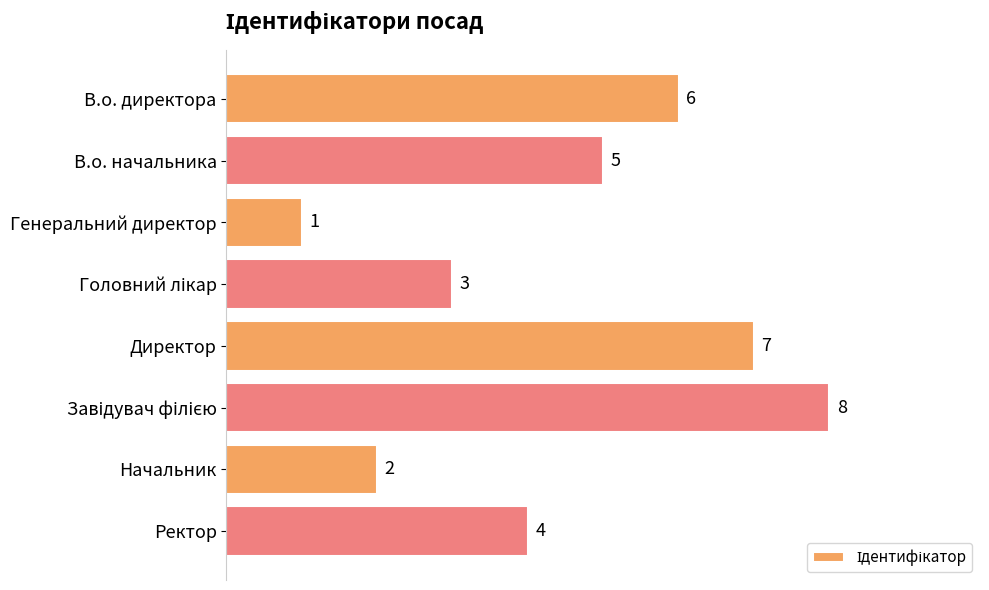

How many bars are there in total?

8